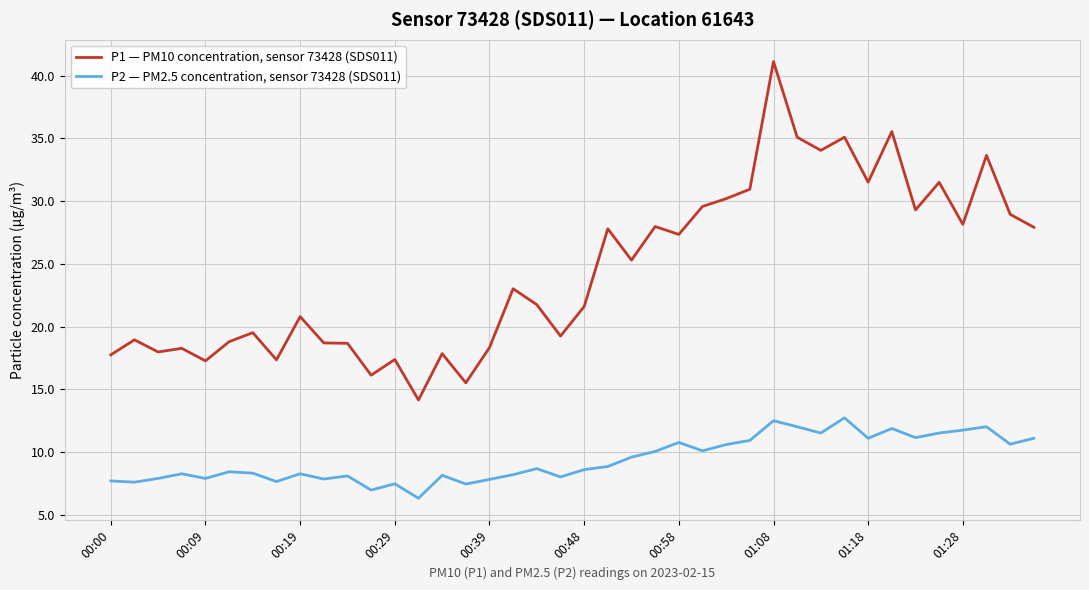

What is the difference between the maximum and second lowest values in the P2 — PM2.5 concentration, sensor 73428 (SDS011) series?

5.8